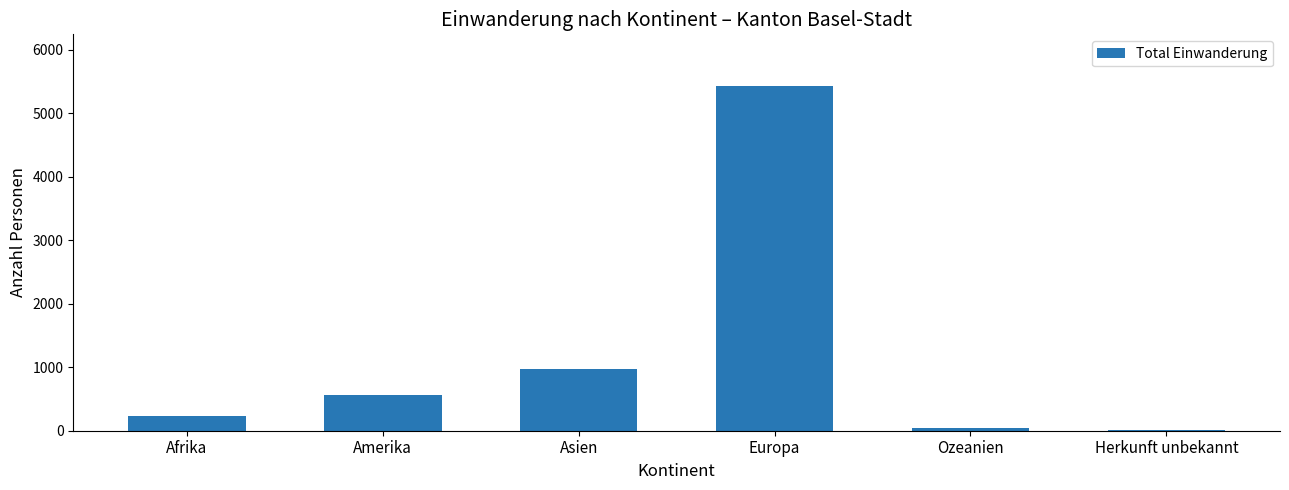

What is the change in value from Afrika to Amerika?

+331